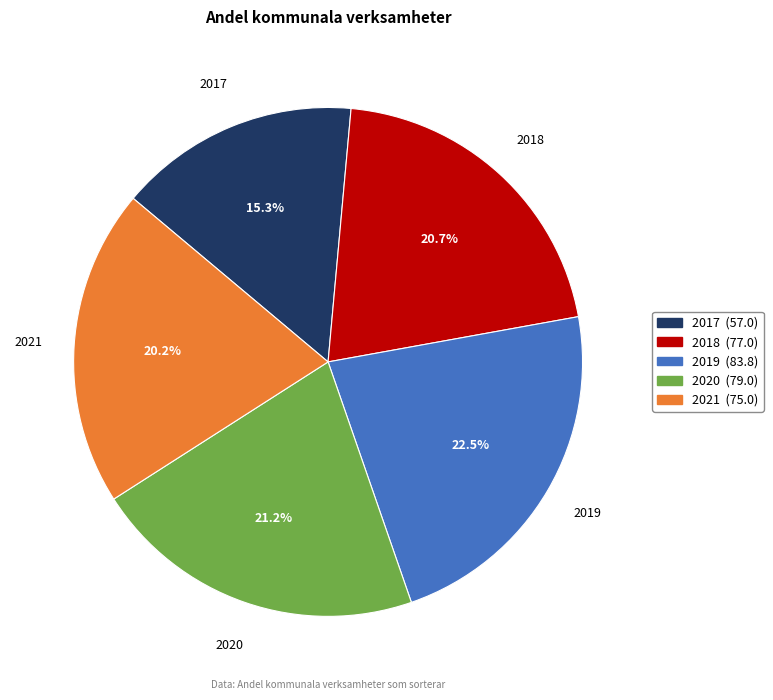

Is there a majority slice in this chart?

No